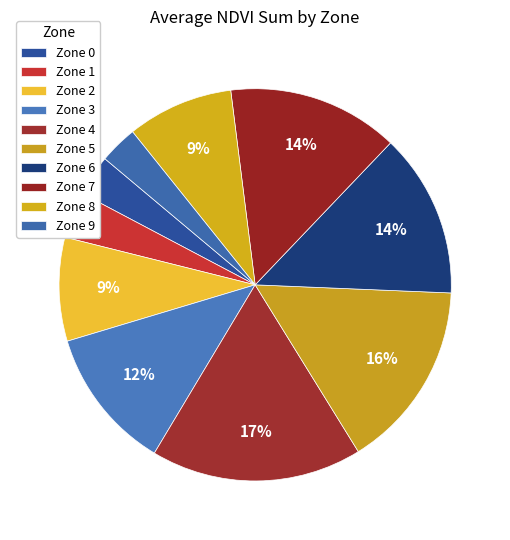

Is there a majority slice in this chart?

No